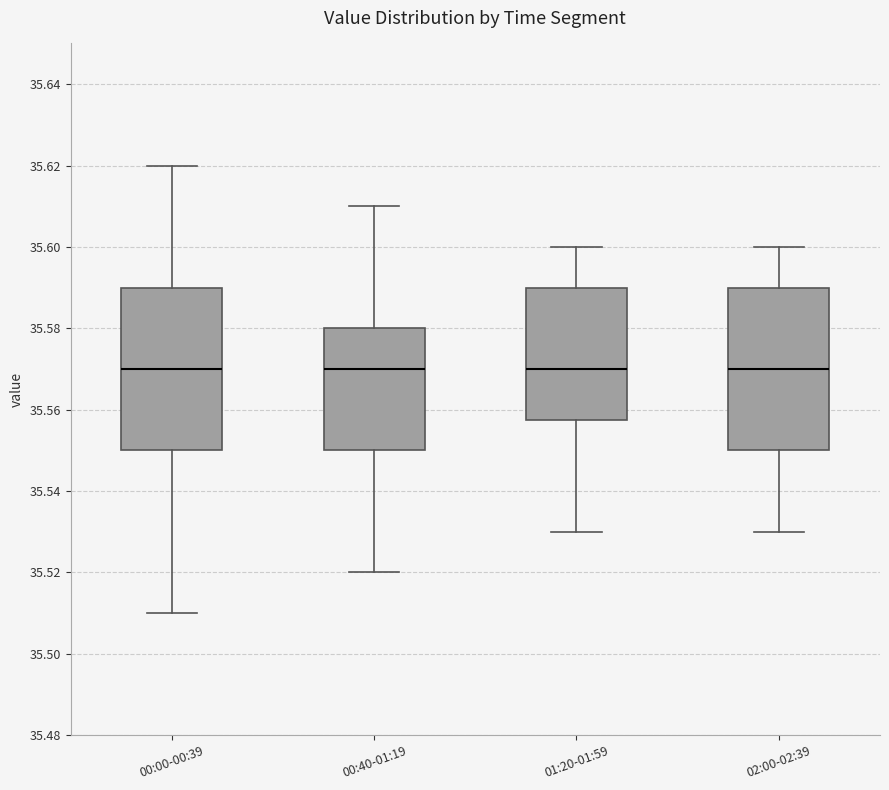

Reading left to right, read every box against the y-axis: the position of its median line, the range the box covers, and the ends of its whiskers. The values are not printed on the chart, so give them approximately, as read against the axis.

00:00-00:39: median 35.570, box 35.550 to 35.590, whiskers 35.510 to 35.620
00:40-01:19: median 35.570, box 35.550 to 35.580, whiskers 35.520 to 35.610
01:20-01:59: median 35.570, box 35.558 to 35.590, whiskers 35.530 to 35.600
02:00-02:39: median 35.570, box 35.550 to 35.590, whiskers 35.530 to 35.600